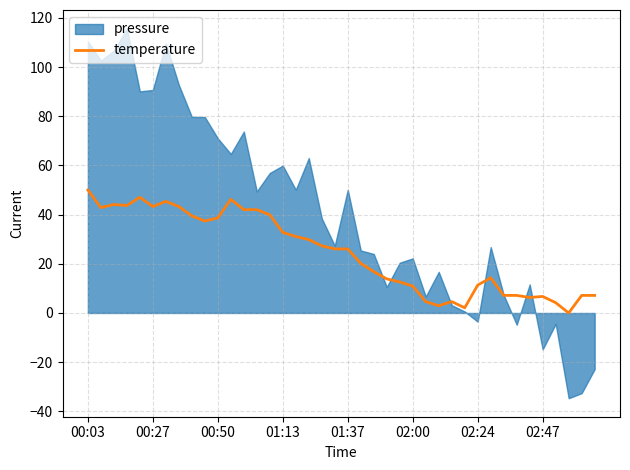

How many values are below 26?

19